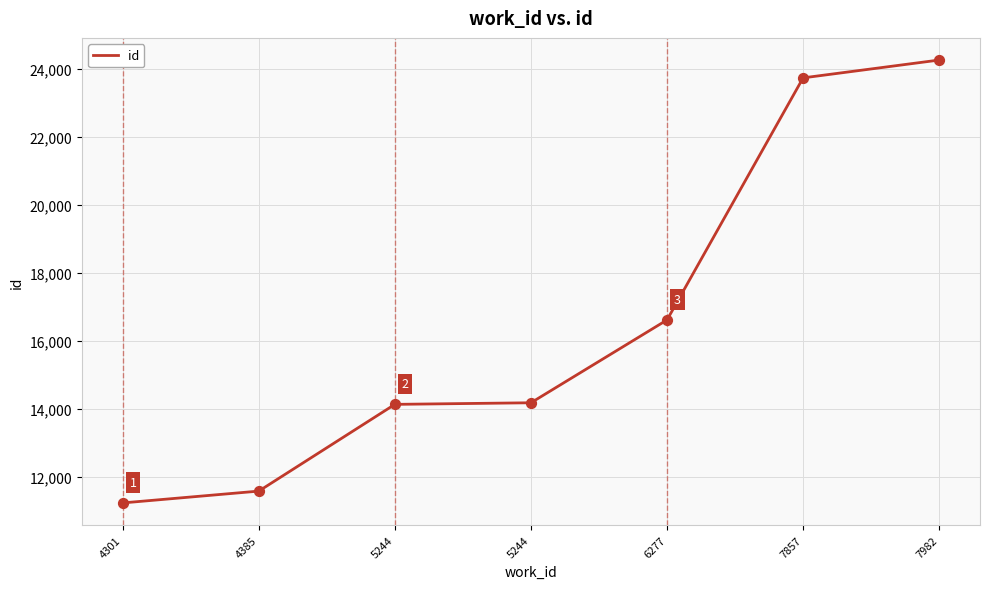

Which has a higher value, 4301 or 4385?

4385